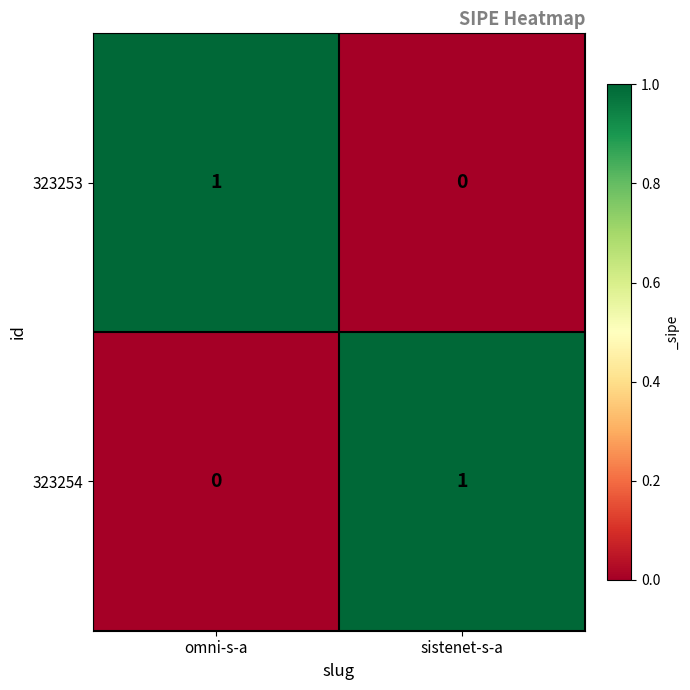

The 323253 series shows 0 at sistenet-s-a. True or false?

True